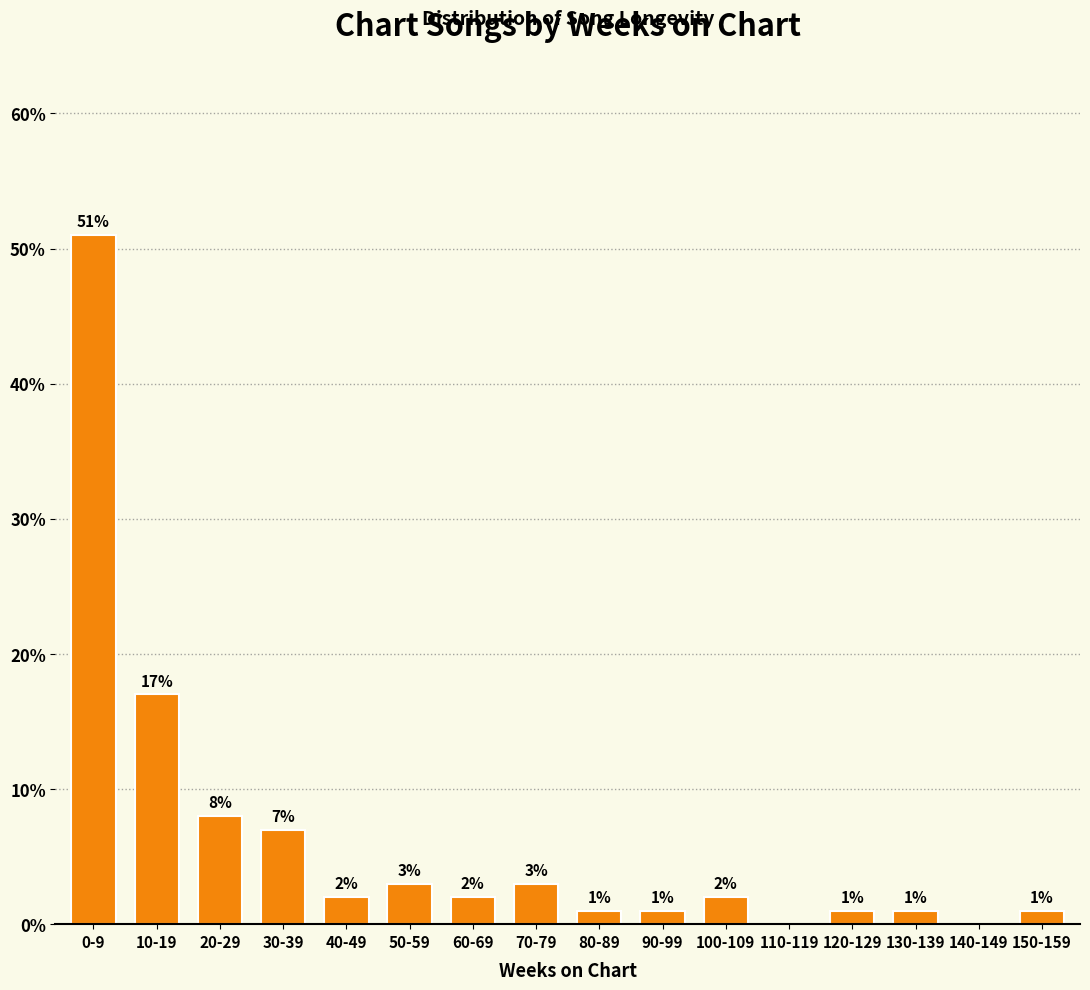

Reading left to right, transcribe all the data shown in this chart.

0-9=51.0	10-19=17.0	20-29=8.0	30-39=7.0	40-49=2.0	50-59=3.0	60-69=2.0	70-79=3.0	80-89=1.0	90-99=1.0	100-109=2.0	110-119=0.0	120-129=1.0	130-139=1.0	140-149=0.0	150-159=1.0